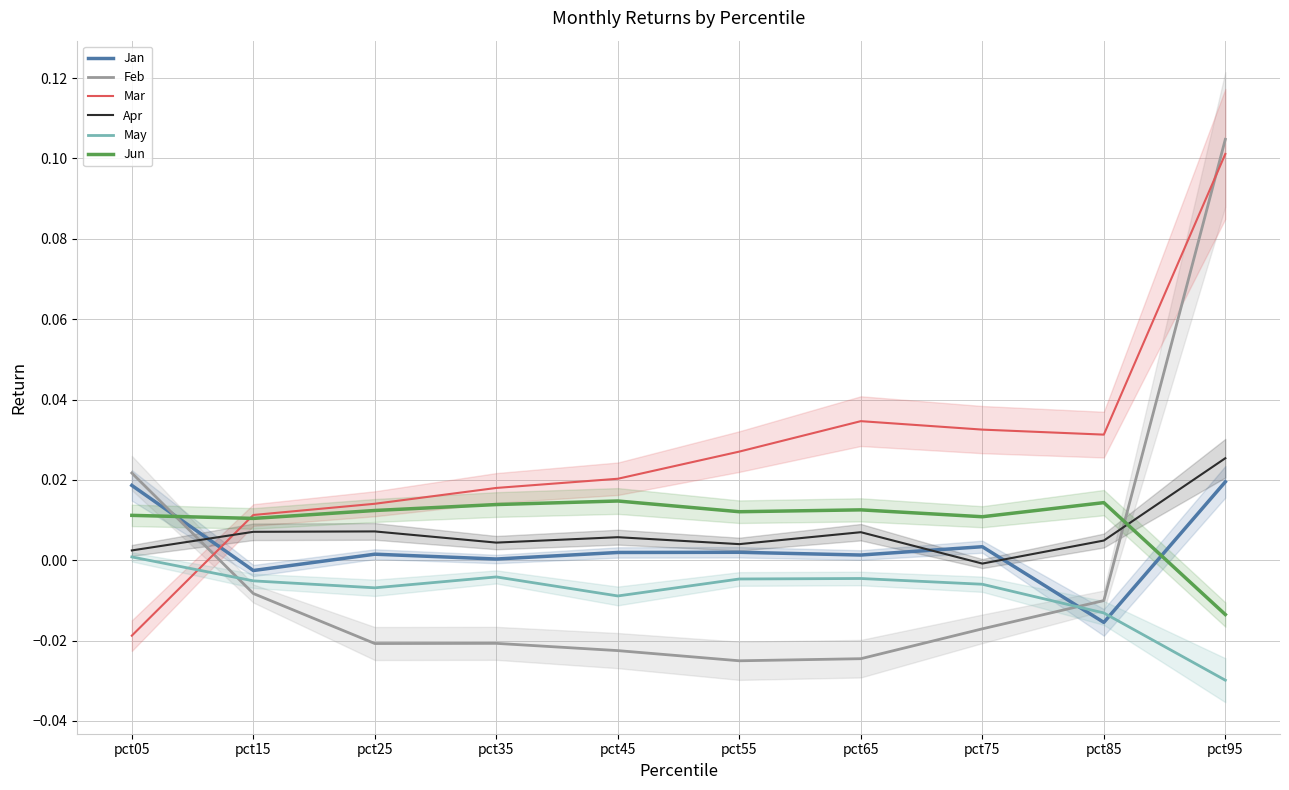

True or false: May and Apr intersect in this chart.

False